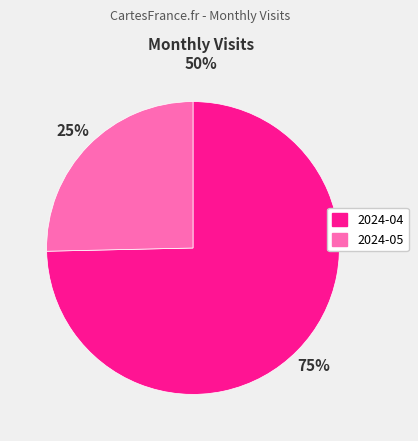

Which category has the biggest portion of the pie?

2024-04